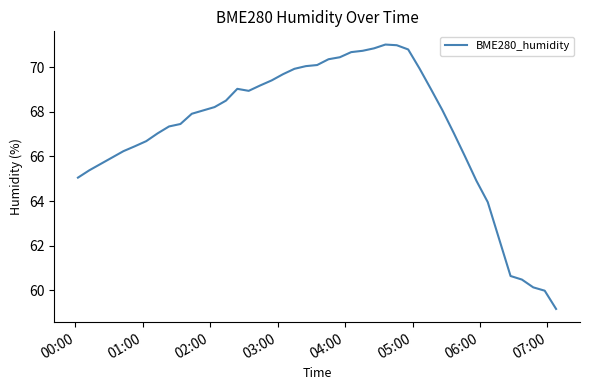

What is the difference between the maximum and minimum values?

11.9